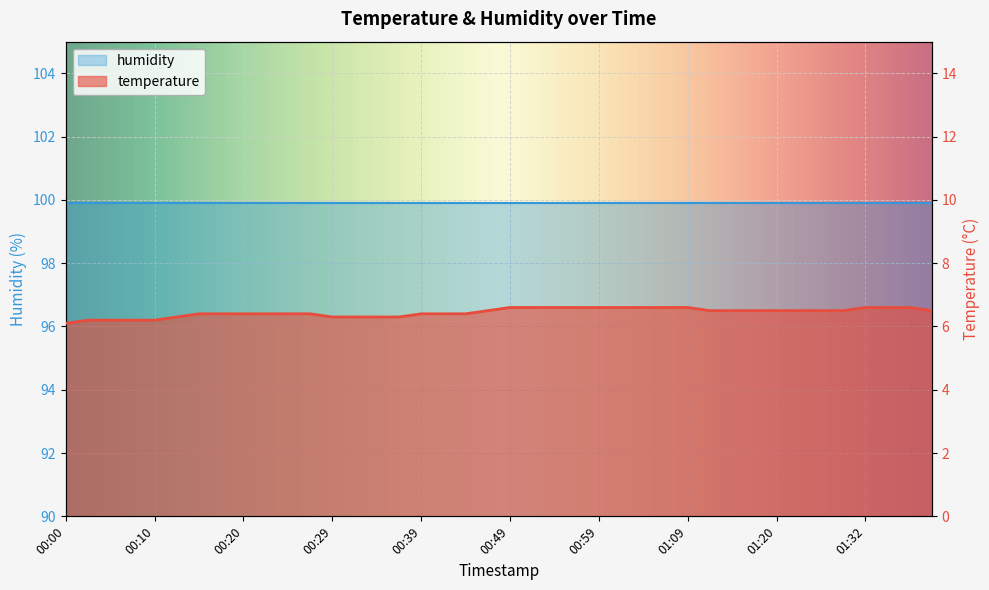

Reading right to left, what are all the values shown in this chart?

6.5	6.6	6.6	6.6	6.5	6.5	6.5	6.5	6.5	6.5	6.5	6.6	6.6	6.6	6.6	6.6	6.6	6.6	6.6	6.6	6.5	6.4	6.4	6.4	6.3	6.3	6.3	6.3	6.4	6.4	6.4	6.4	6.4	6.4	6.3	6.2	6.2	6.2	6.2	6.1